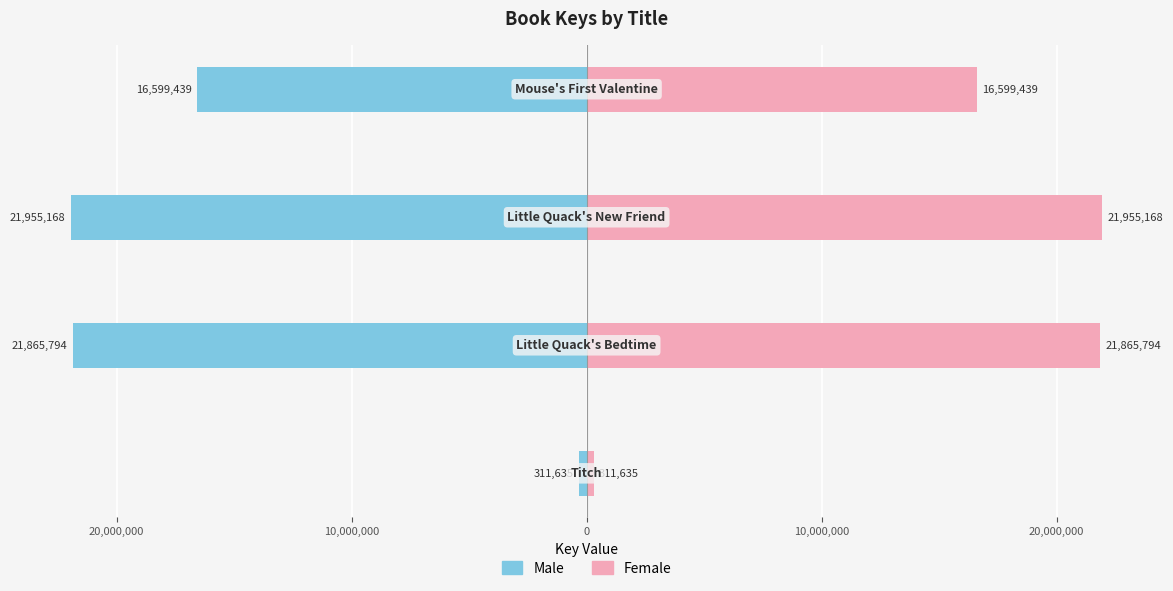

What is the difference between the second highest and second lowest values in the Male series?

5266355